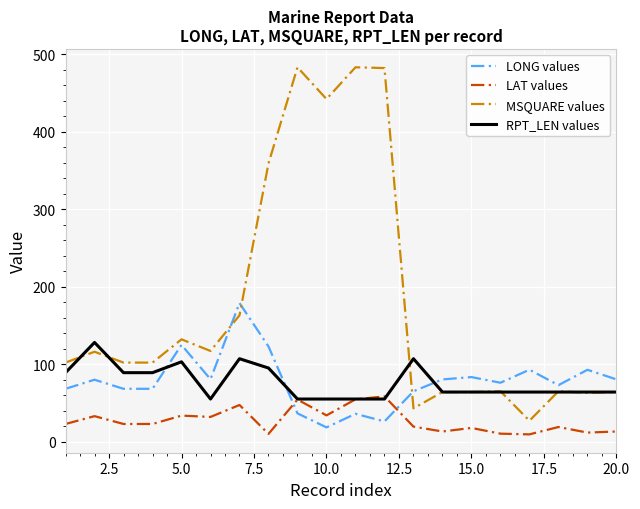

After their last crossing, which series has the higher values: LONG values or LAT values?

LONG values